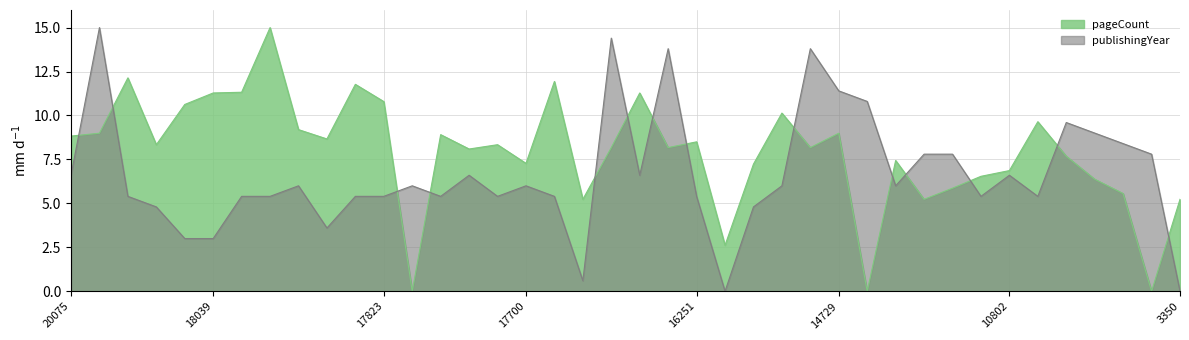

What is the value of the publishingYear point at the 25th from the left?

4.8